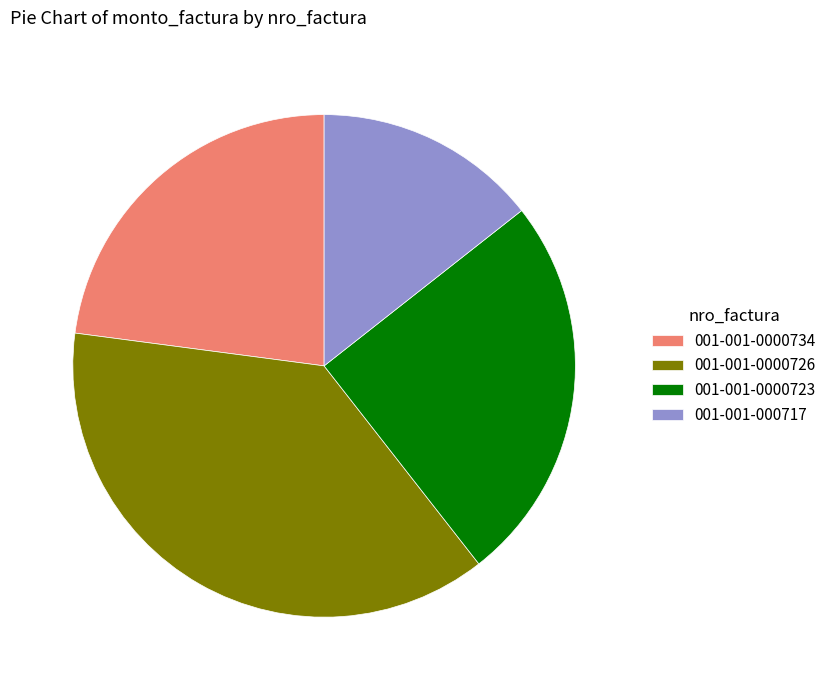

Do 001-001-0000734 and 001-001-0000723 together represent more than half of the pie?

No